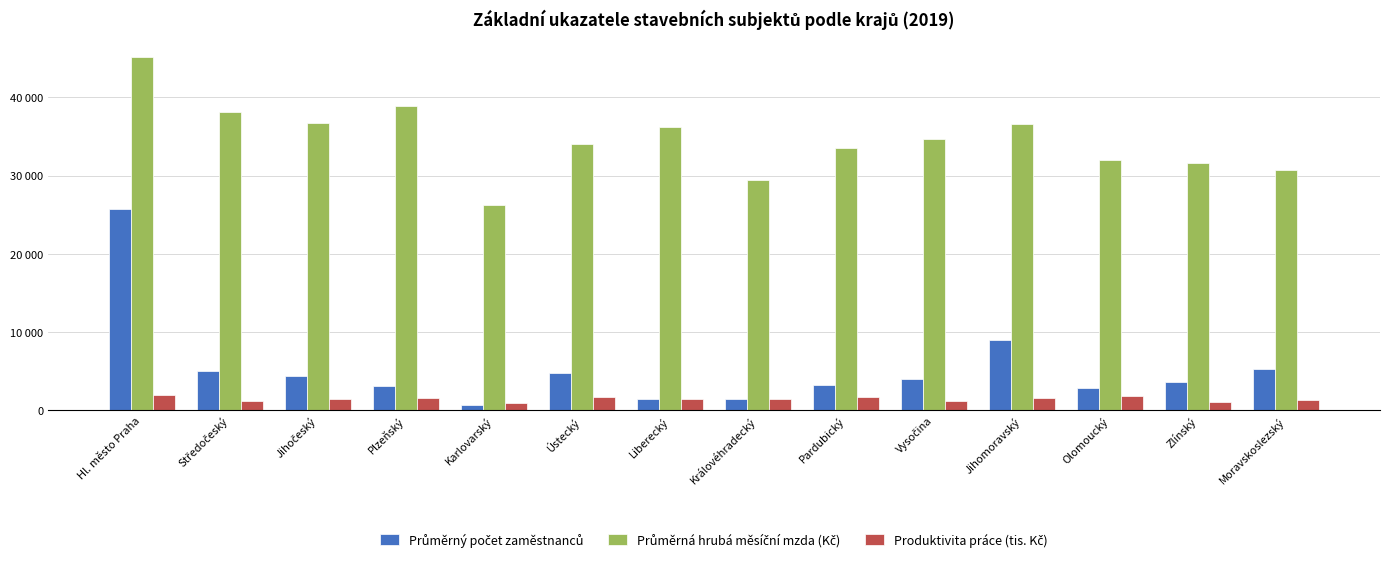

Does the chart contain stacked bars?

No